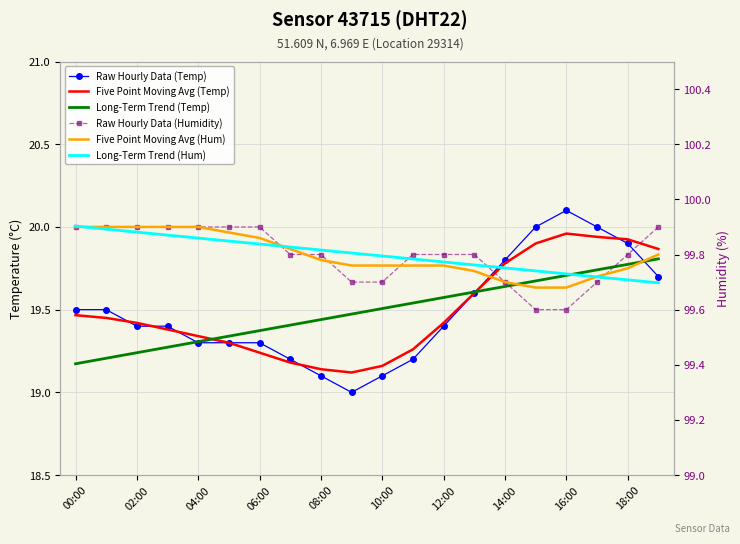

What are all the series names shown in the legend?

Raw Hourly Data (Temp), Five Point Moving Avg (Temp), Long-Term Trend (Temp), Raw Hourly Data (Humidity), Five Point Moving Avg (Hum), Long-Term Trend (Hum)